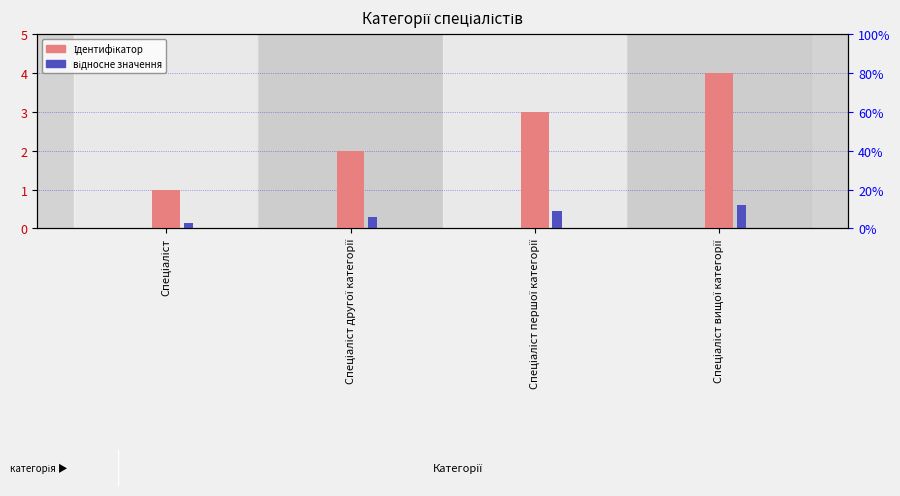

Are the bars horizontal?

No